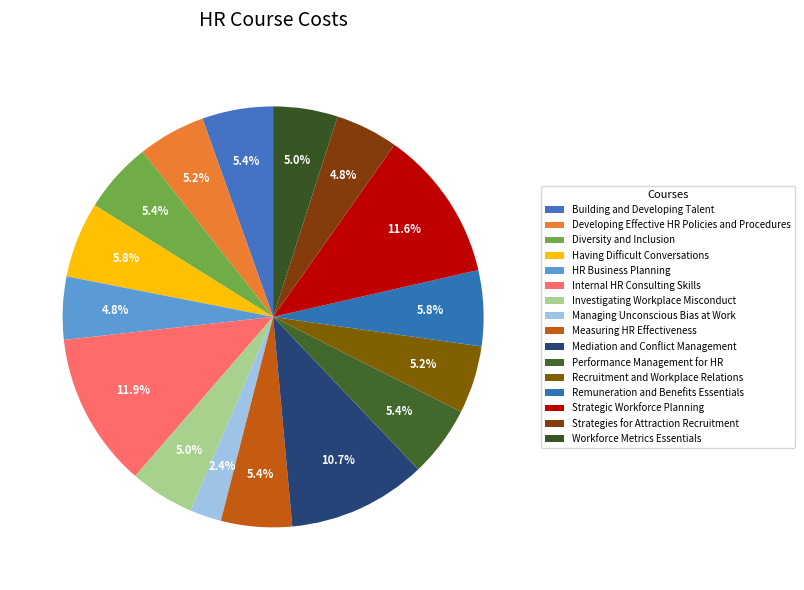

Is Recruitment and Workplace Relations the majority of the pie?

No